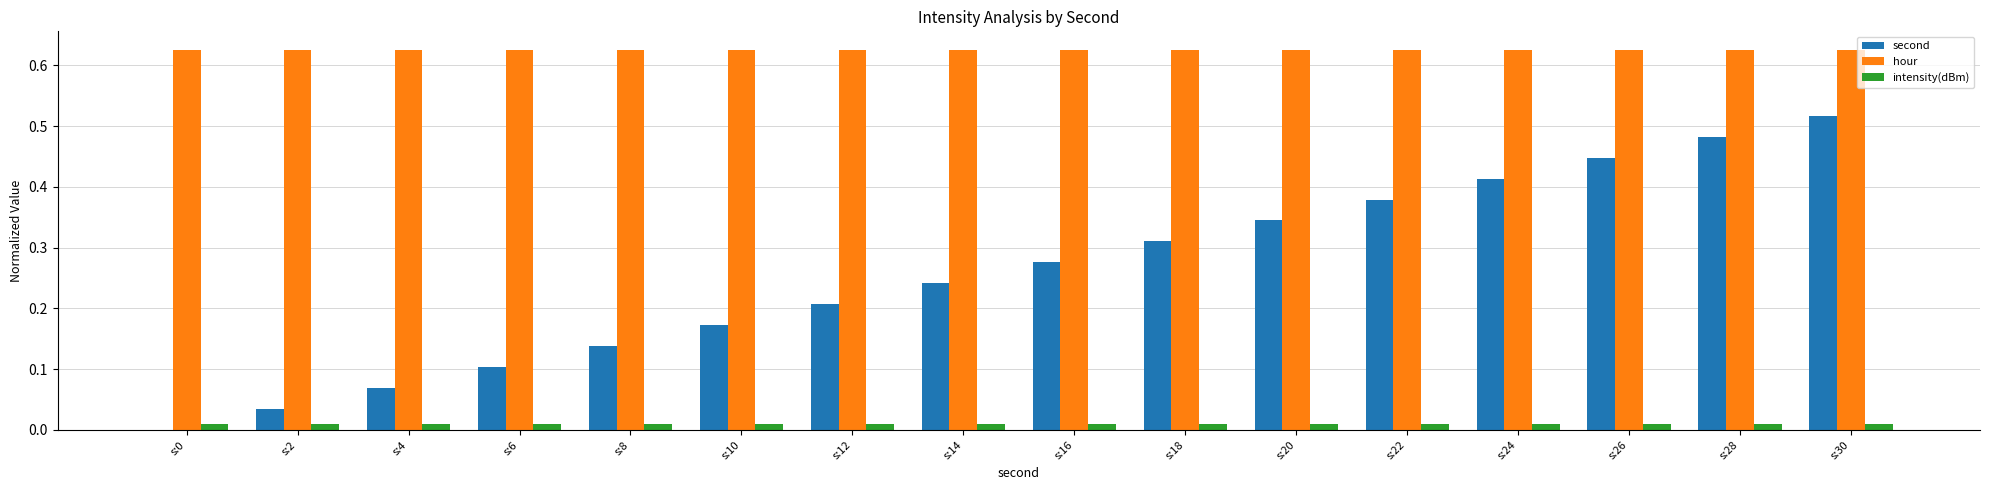

Which series changed the most between s:4 and s:18?

second